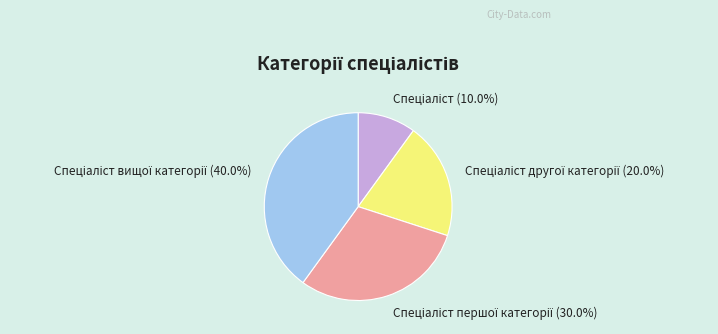

How many slices are in this pie chart?

4